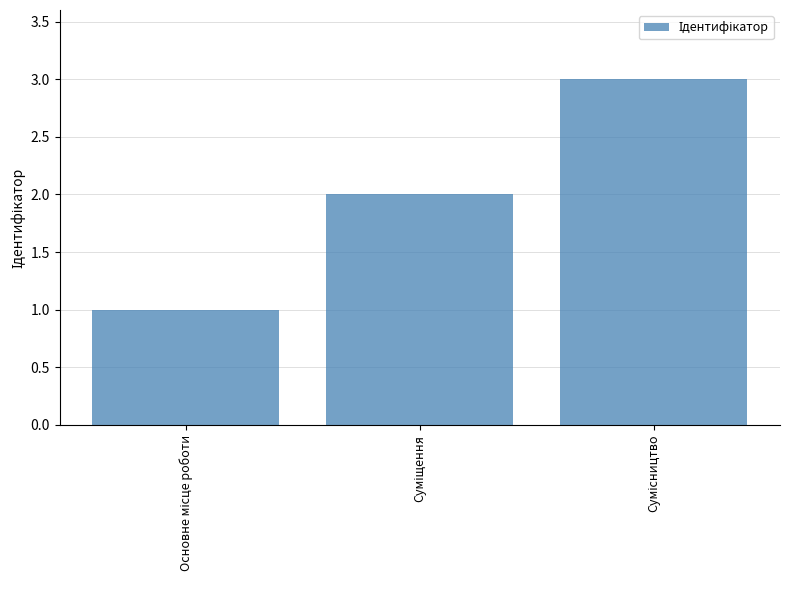

What is the minimum value shown in the chart?

1